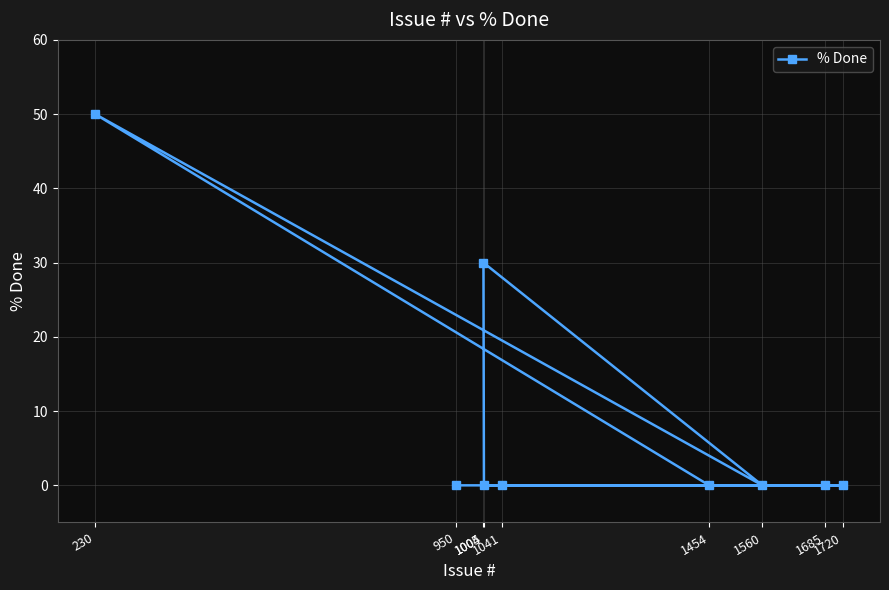

Which has a higher value, 1004 or 1041?

1004